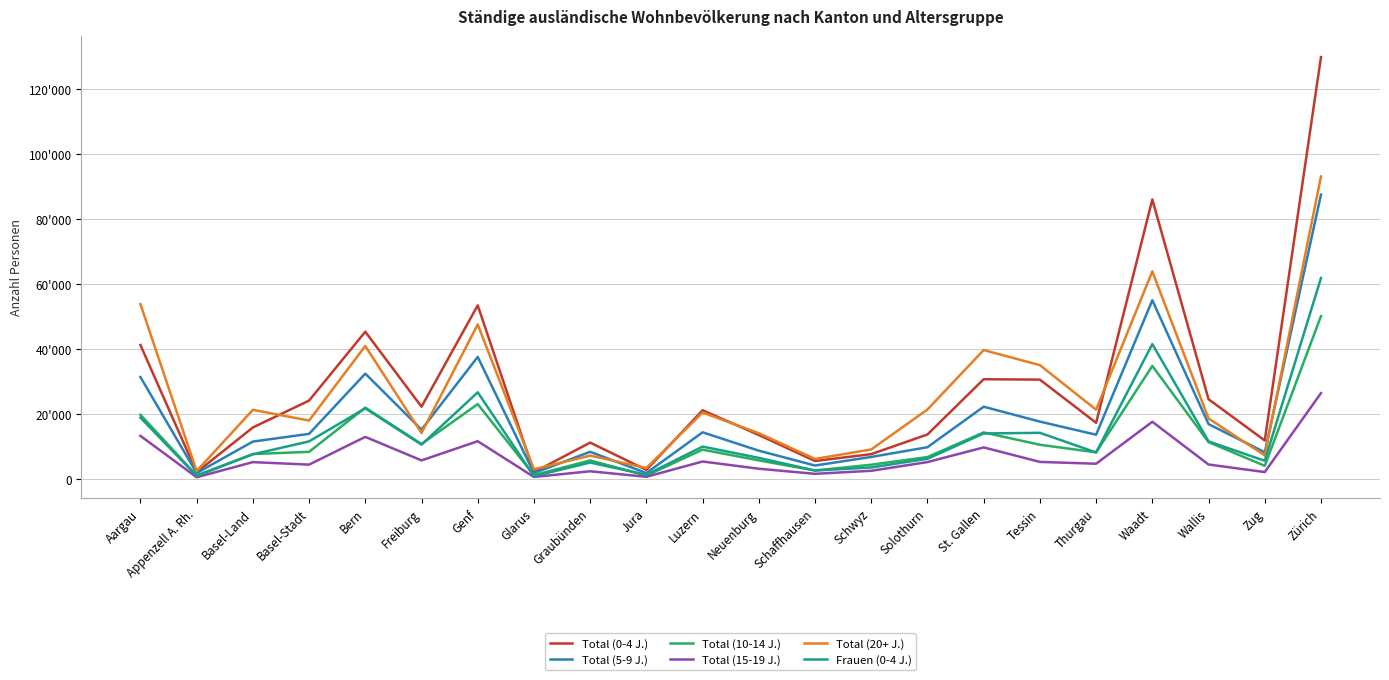

Is this an area chart (filled region under the line)?

No